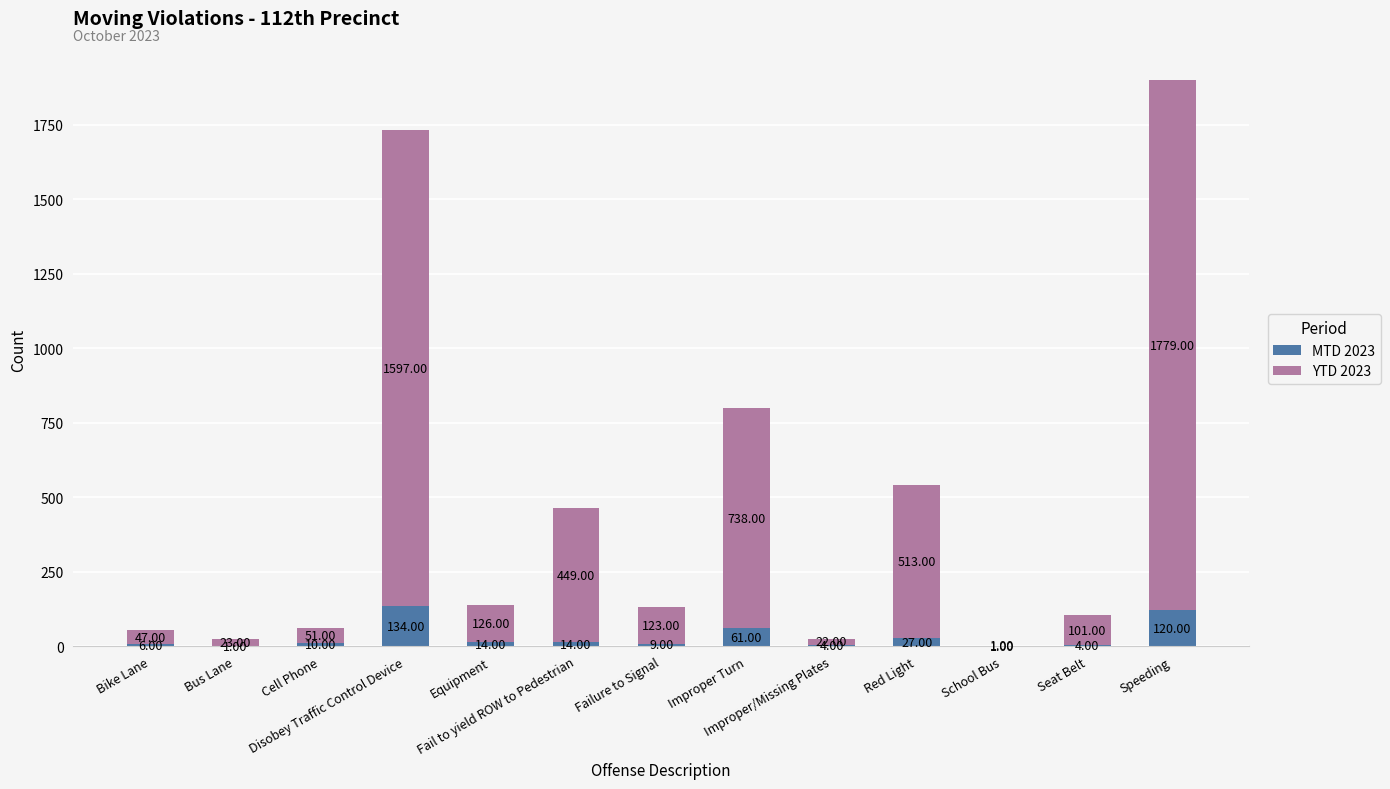

What are all the series names shown in the legend?

MTD 2023, YTD 2023